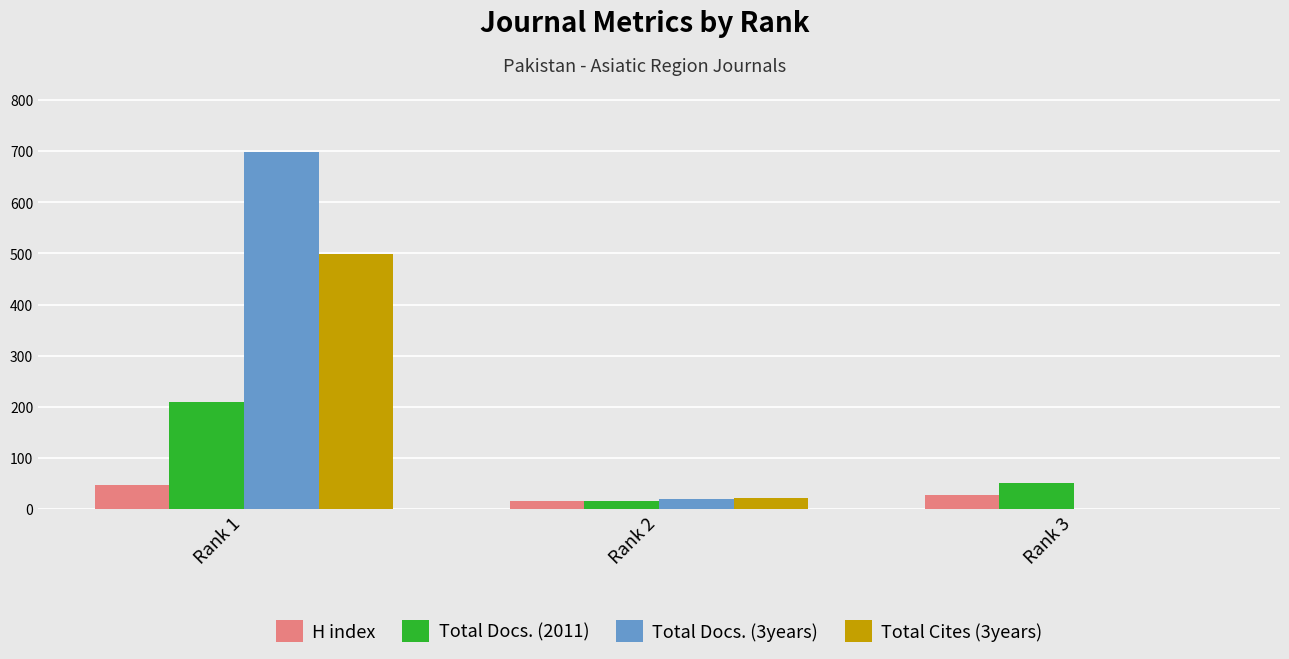

What is the sum of all Total Docs. (2011) values?

277